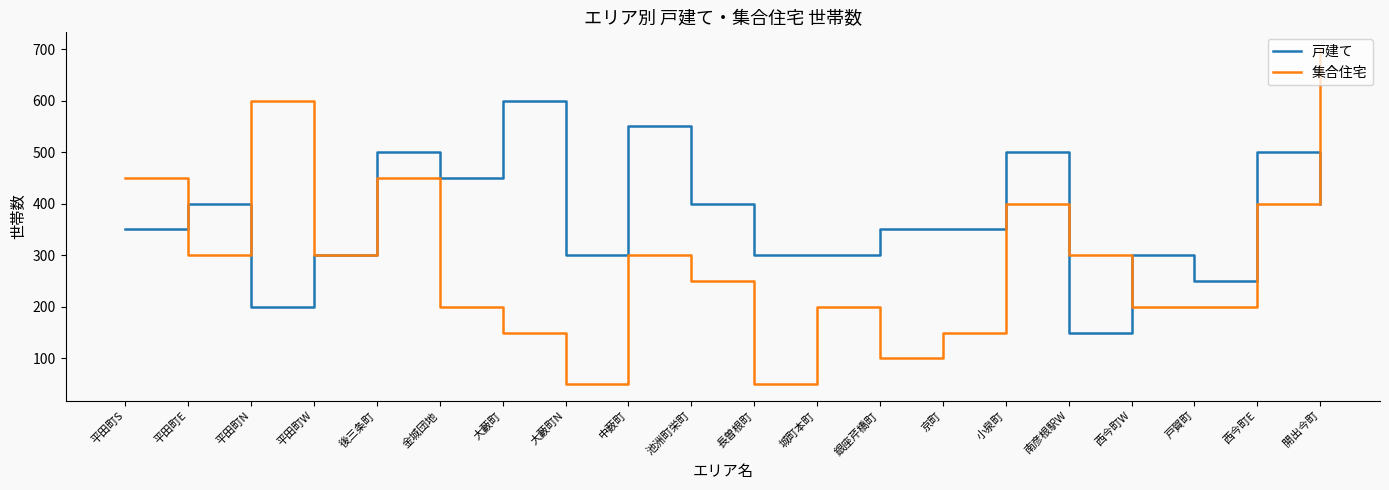

At which category does 戸建て reach its first local valley?

平田町N